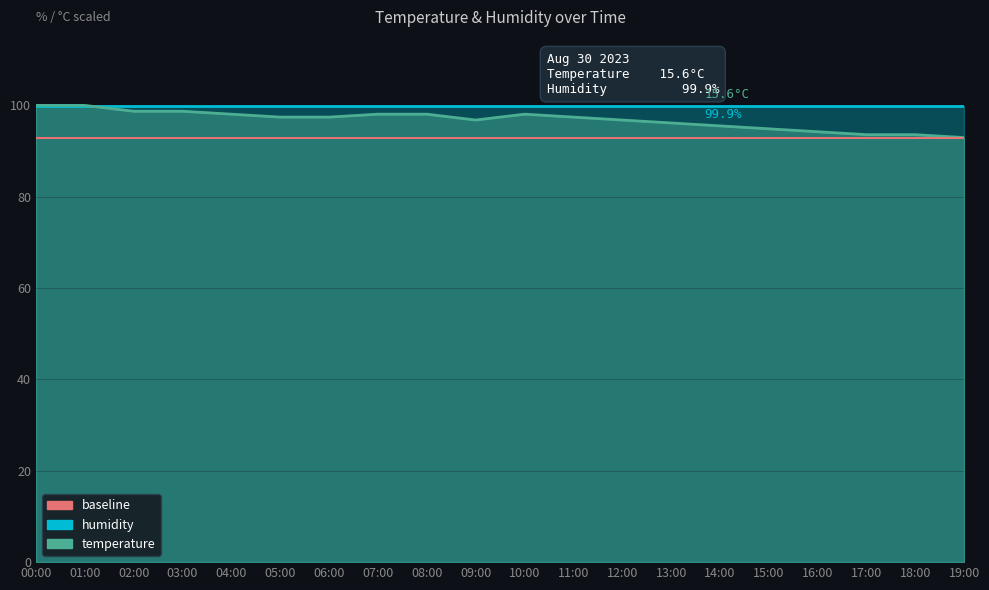

What is the sum of the temperature_line values at 05:00 and 10:00?

195.5